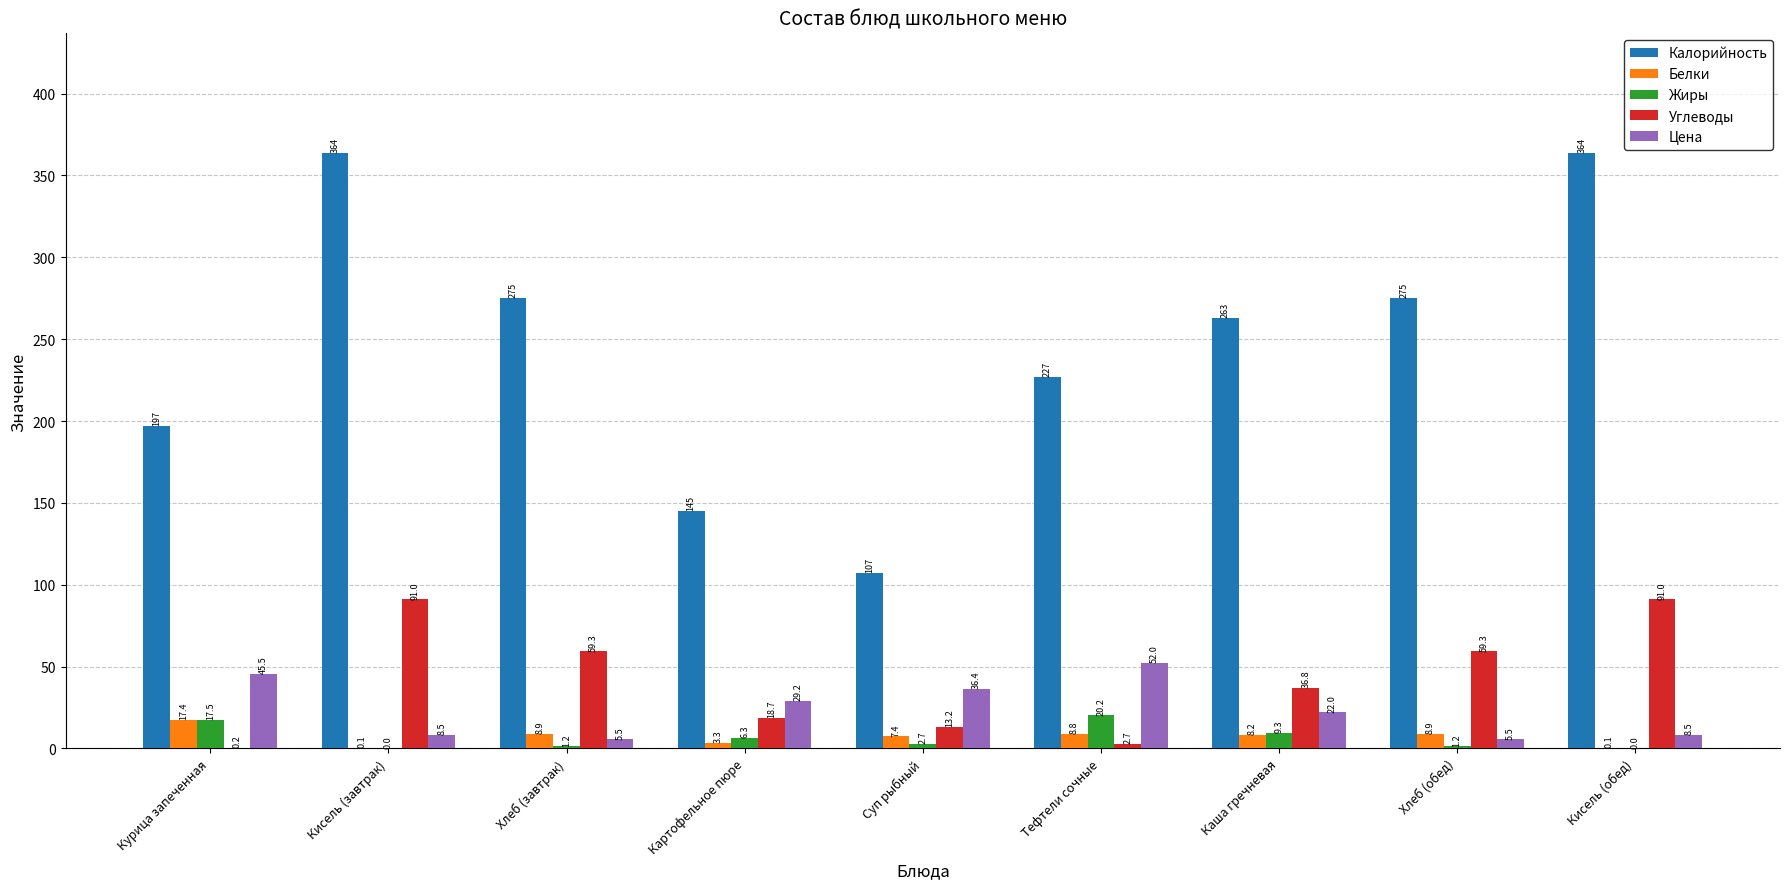

What is the maximum value shown in the chart?

364.0